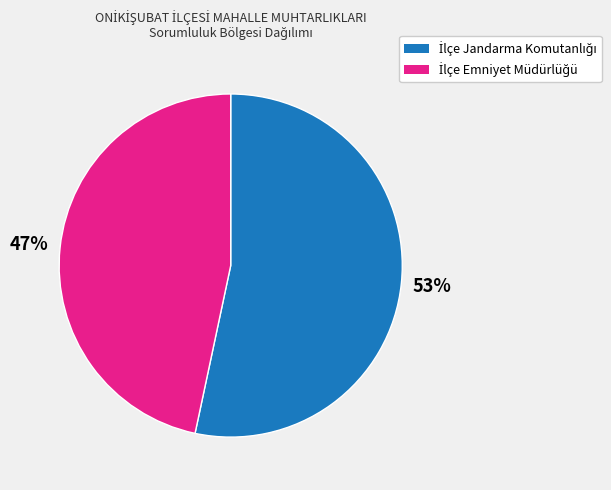

Is there any slice that represents more than half of the pie?

Yes